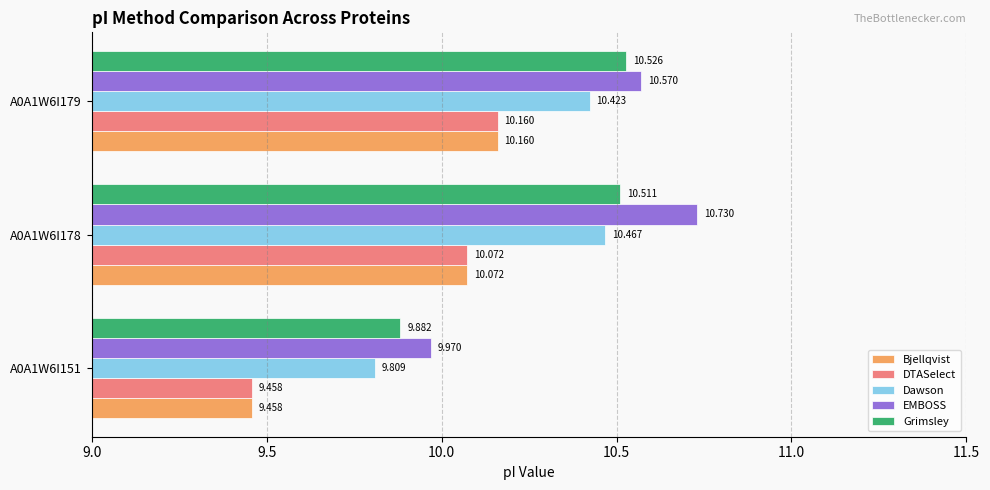

Is the value of Bjellqvist at A0A1W6I151 greater than the value of Grimsley at A0A1W6I151?

No